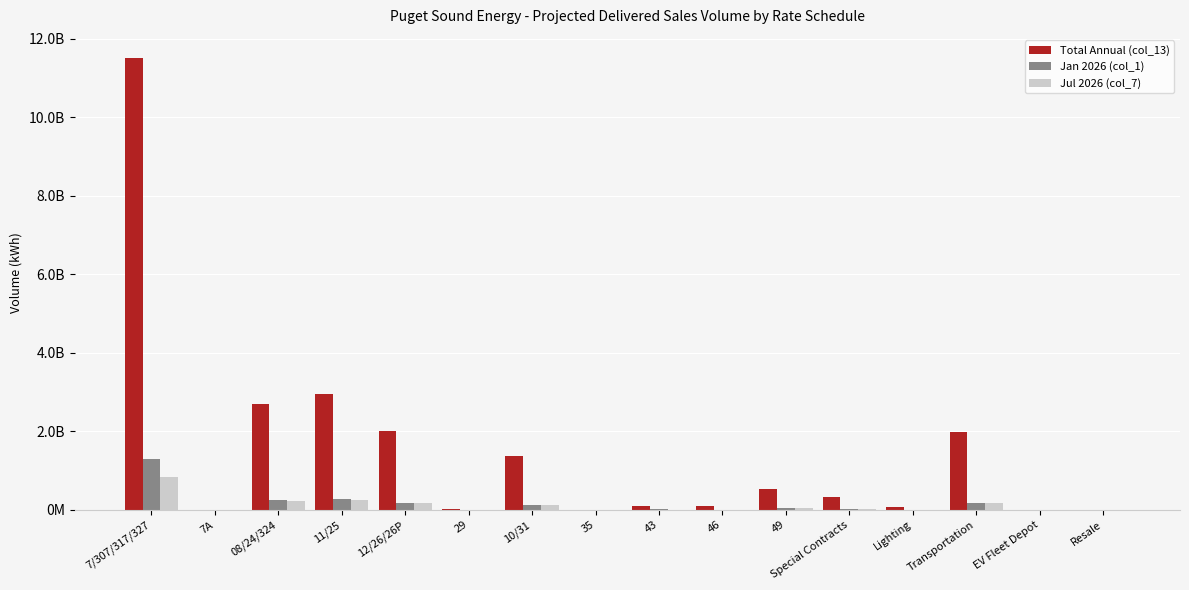

What is the average value of the Jul 2026 (col_7) series?

118468001